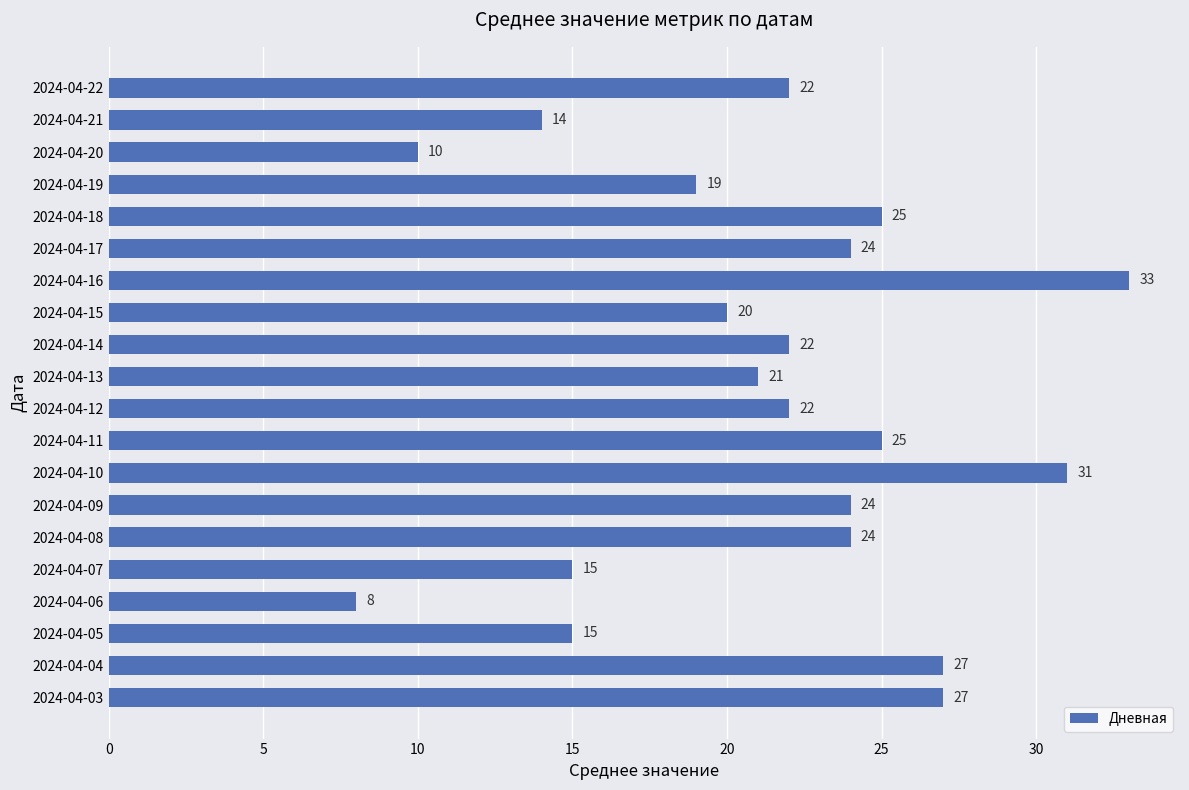

What is the change in value from 2024-04-20 to 2024-04-15?

+10